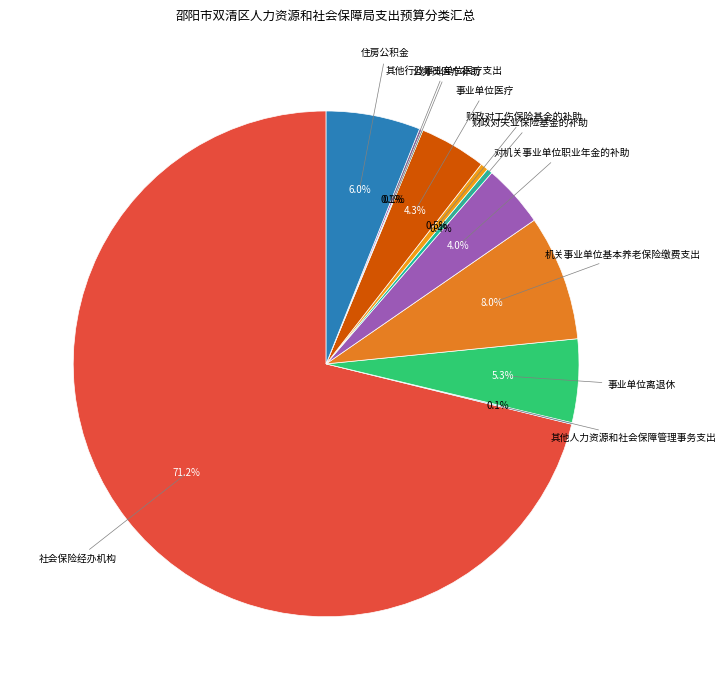

Is 事业单位离退休 the majority of the pie?

No